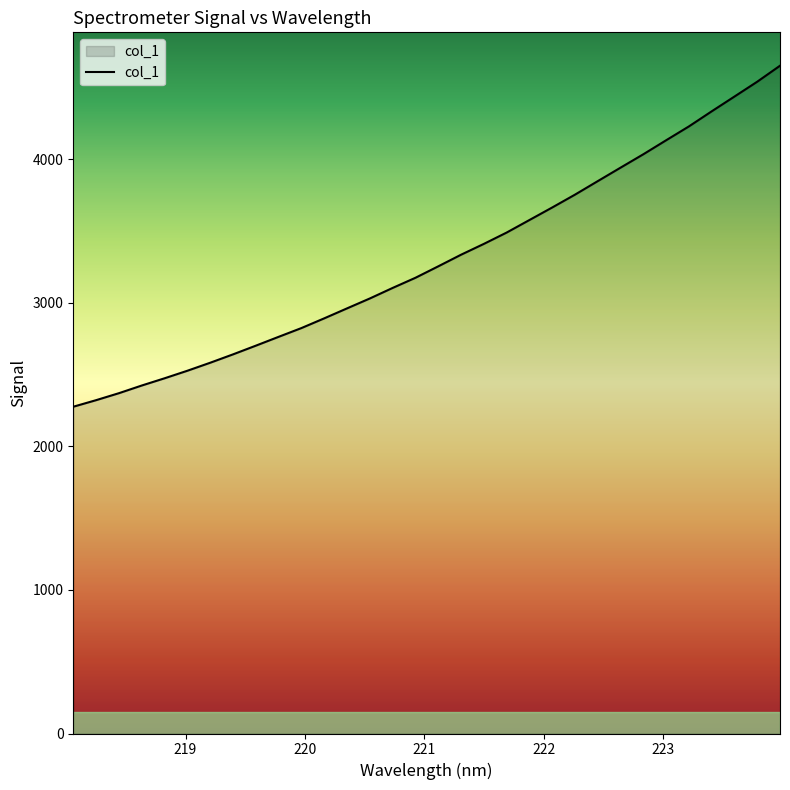

What is the difference between the maximum and minimum values?

2376.1